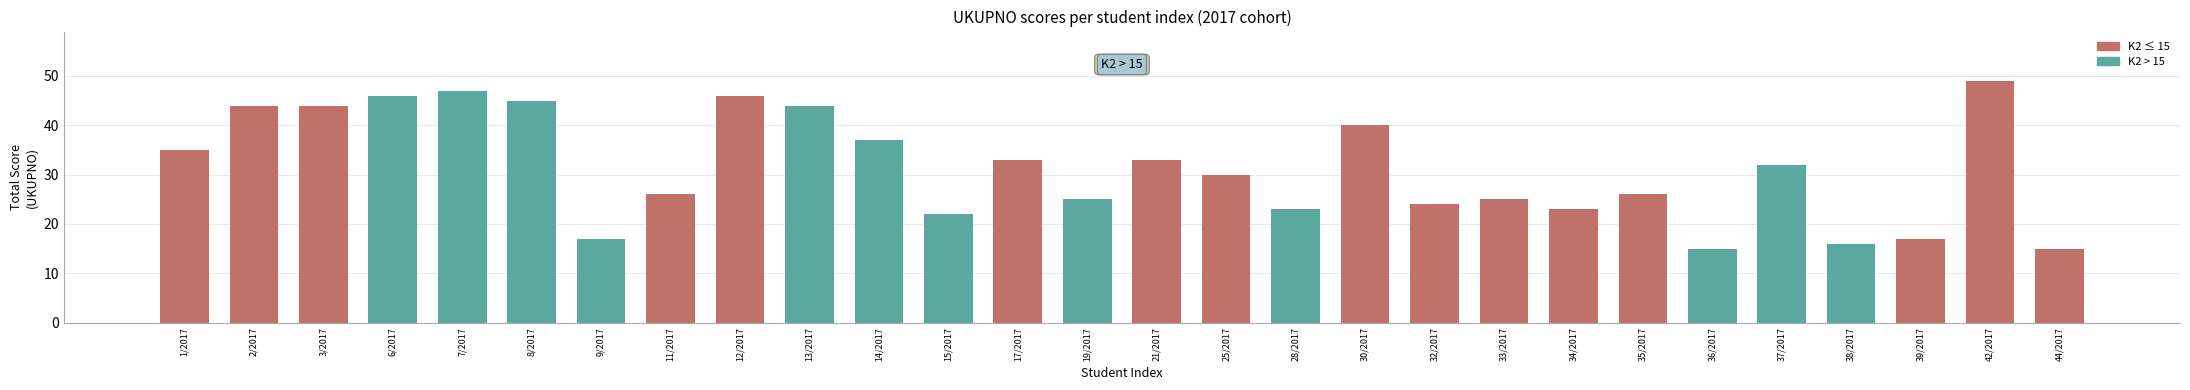

How many distinct data groups are displayed?

1